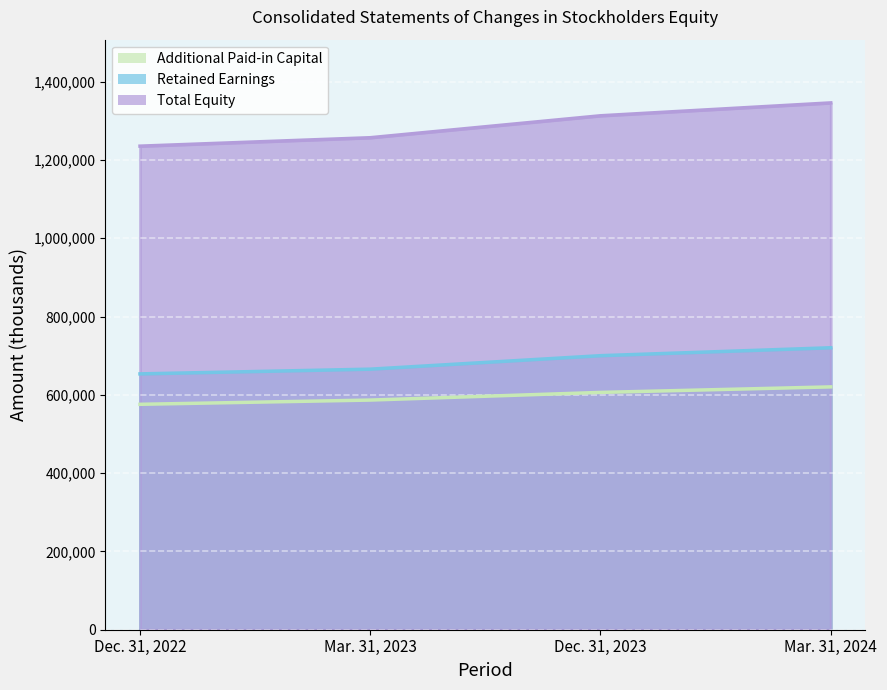

At which category is the sum across all series the highest?

Mar. 31, 2024